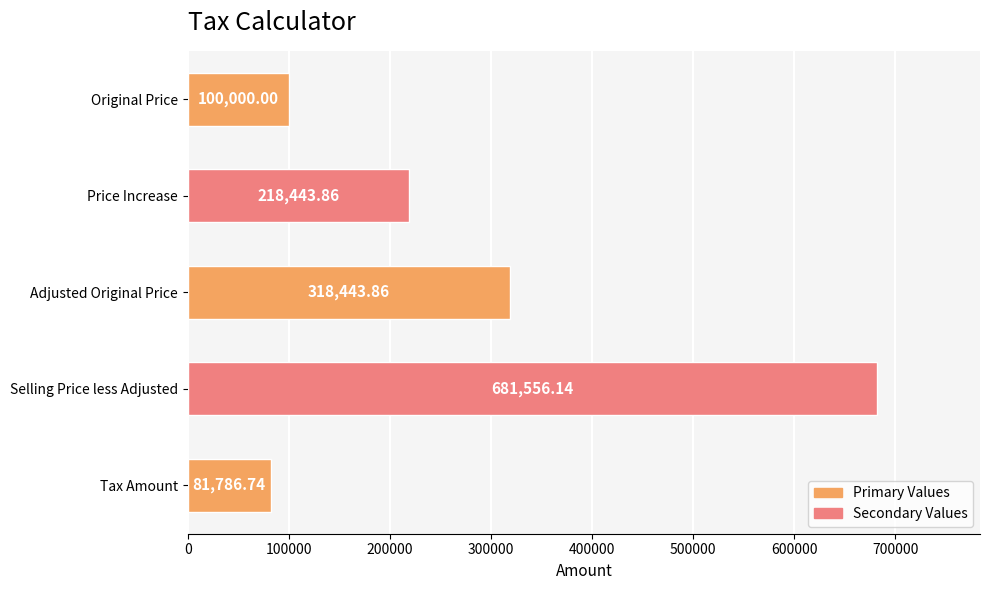

Count the number of categories in the chart.

5